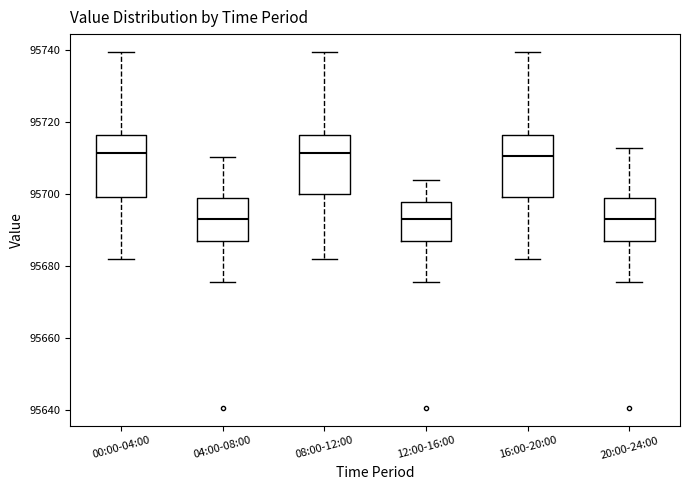

Where does the median line of the box for 20:00-24:00 sit on the y-axis? The values are not printed on the chart, so give them approximately, as read against the axis.

95694